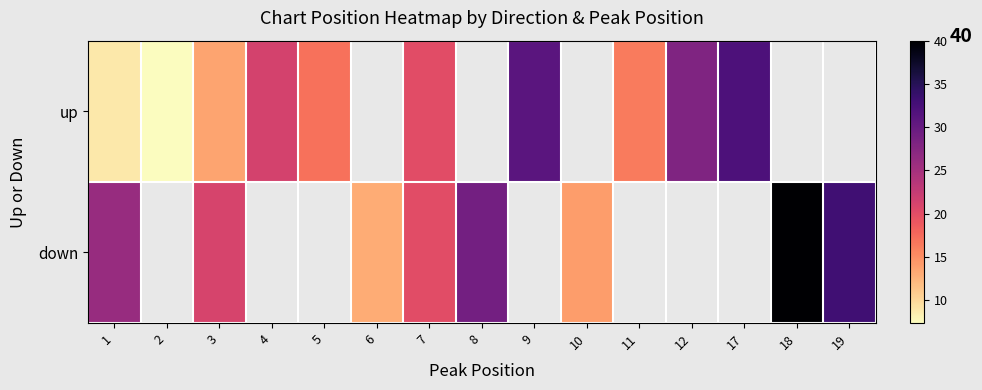

At how many categories does at least one series exceed 31?

3